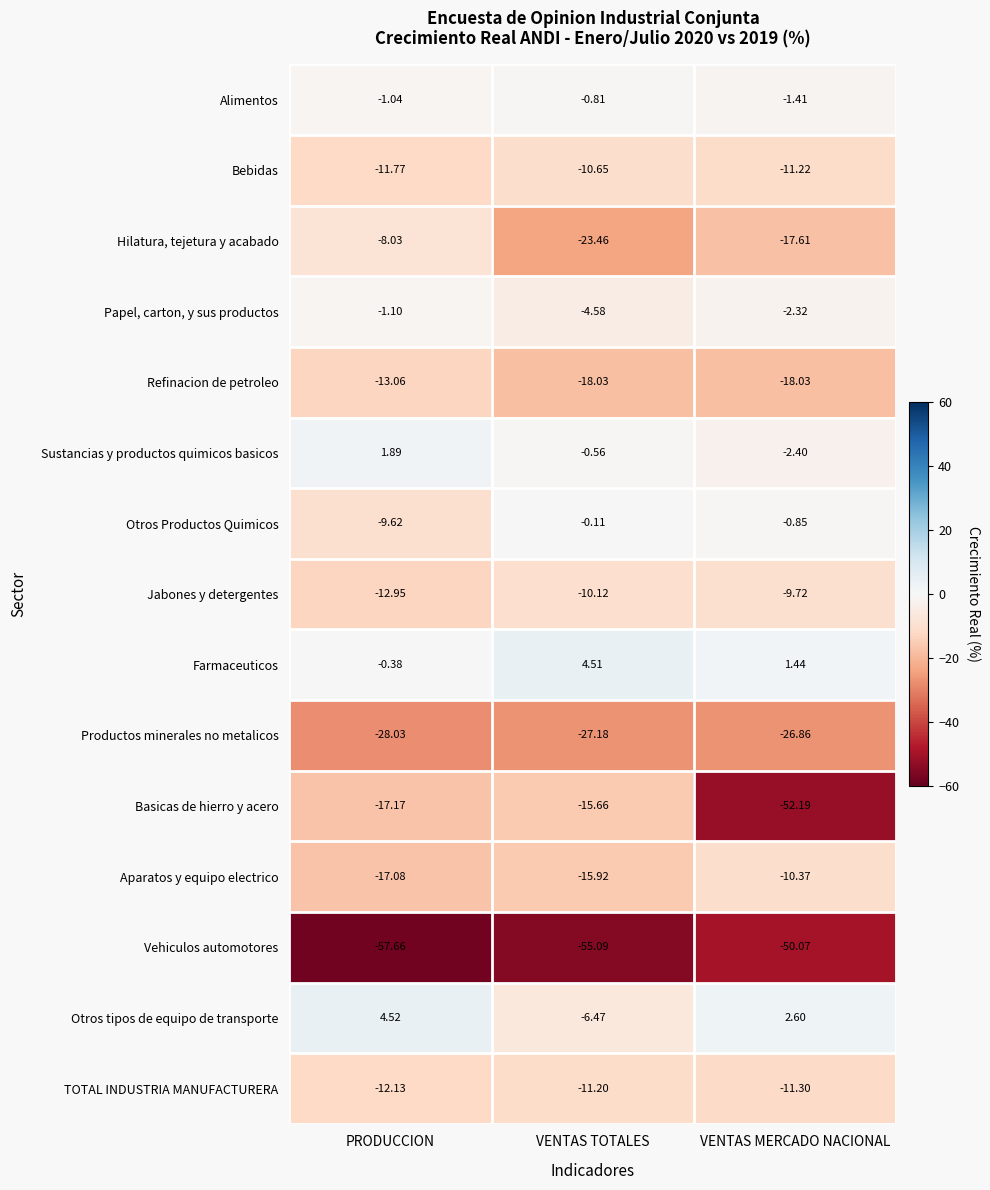

Which series has the largest total across all categories?

Farmaceuticos